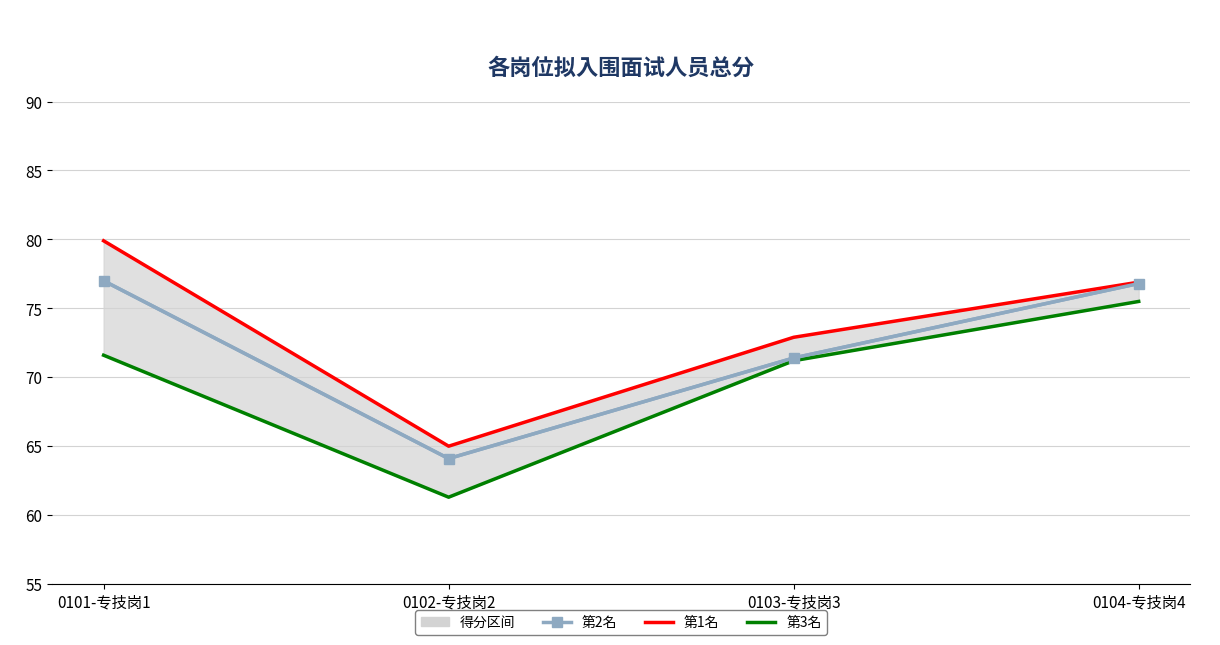

True or false: 第2名 has more than 2 points higher than both neighbors.

False